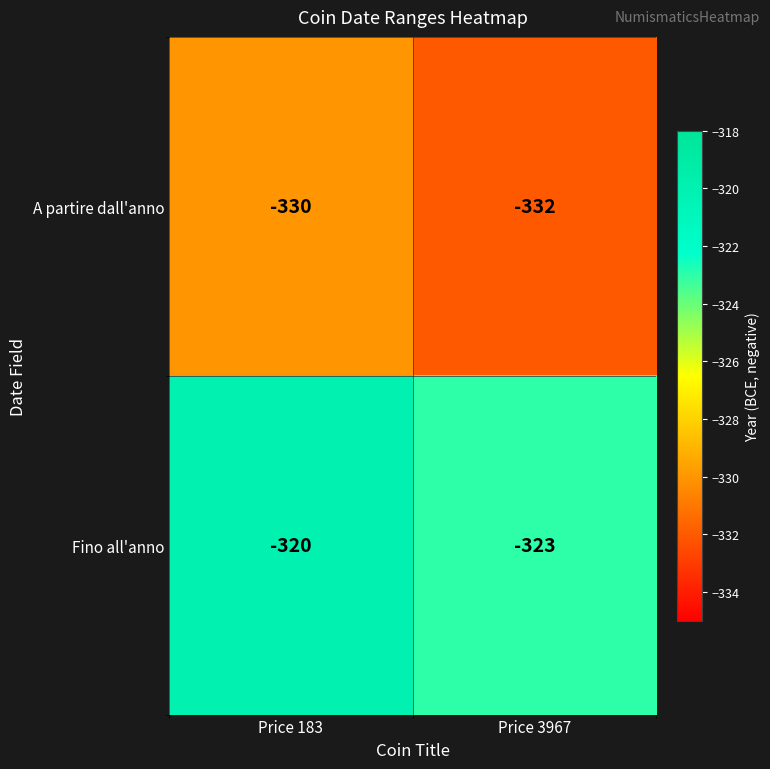

The Fino all'anno series shows -320 at Price 183. True or false?

True